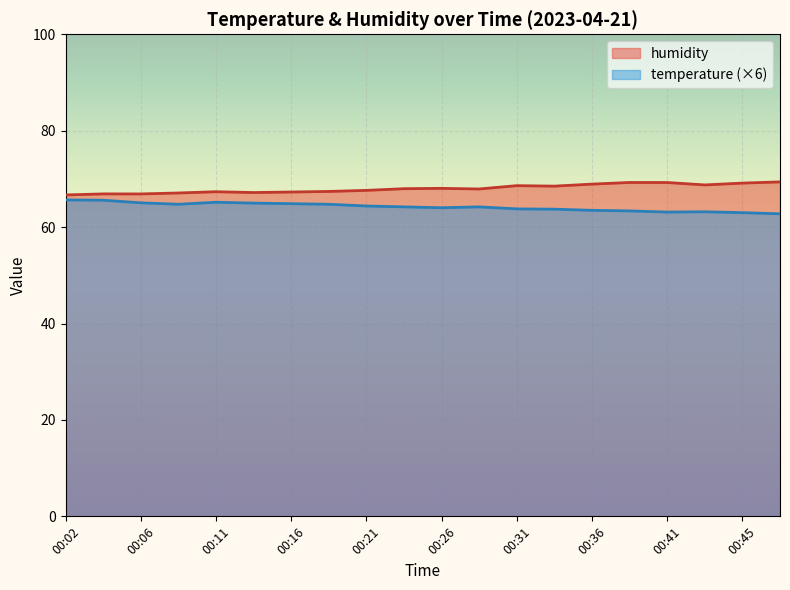

At which category is the sum across all series the highest?

00:38